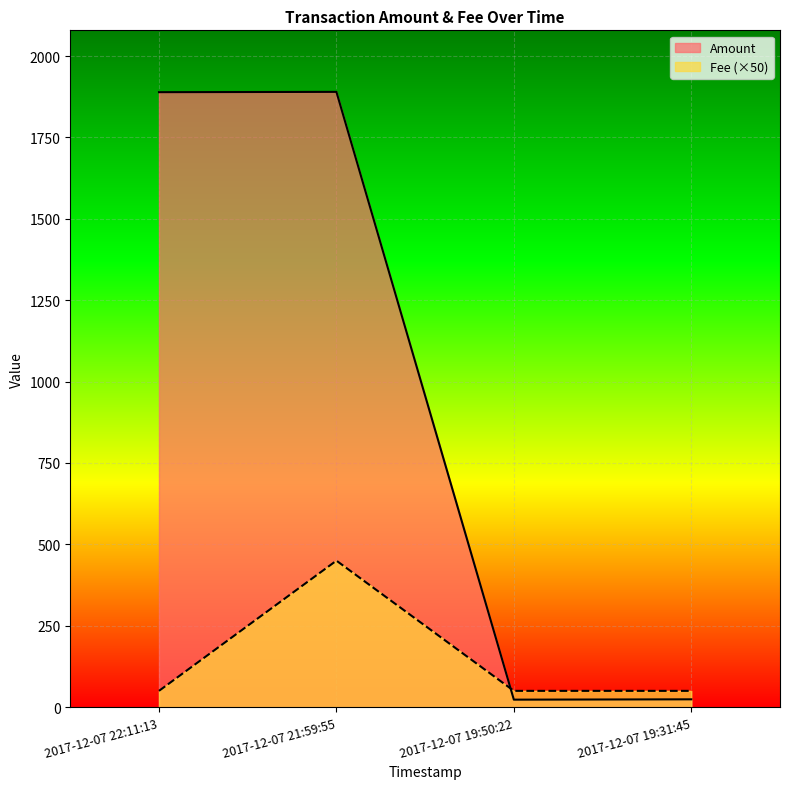

Read the Fee value at 2017-12-07 21:59:55.

450